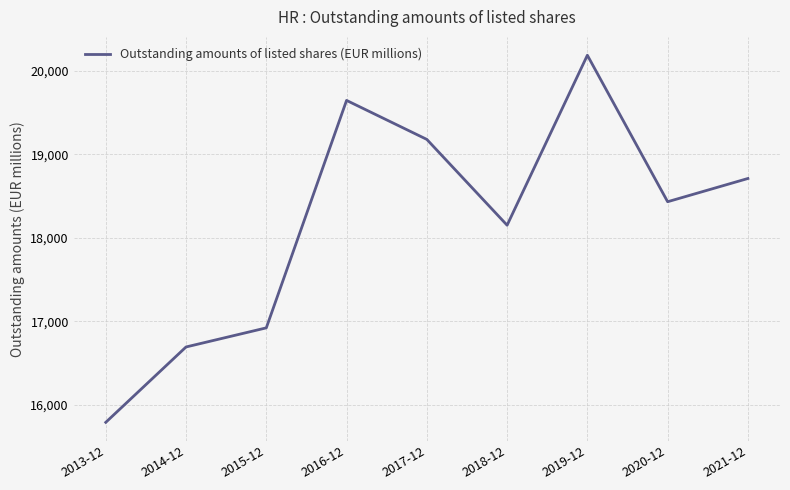

What is the difference between the second highest and second lowest values?

2952.1